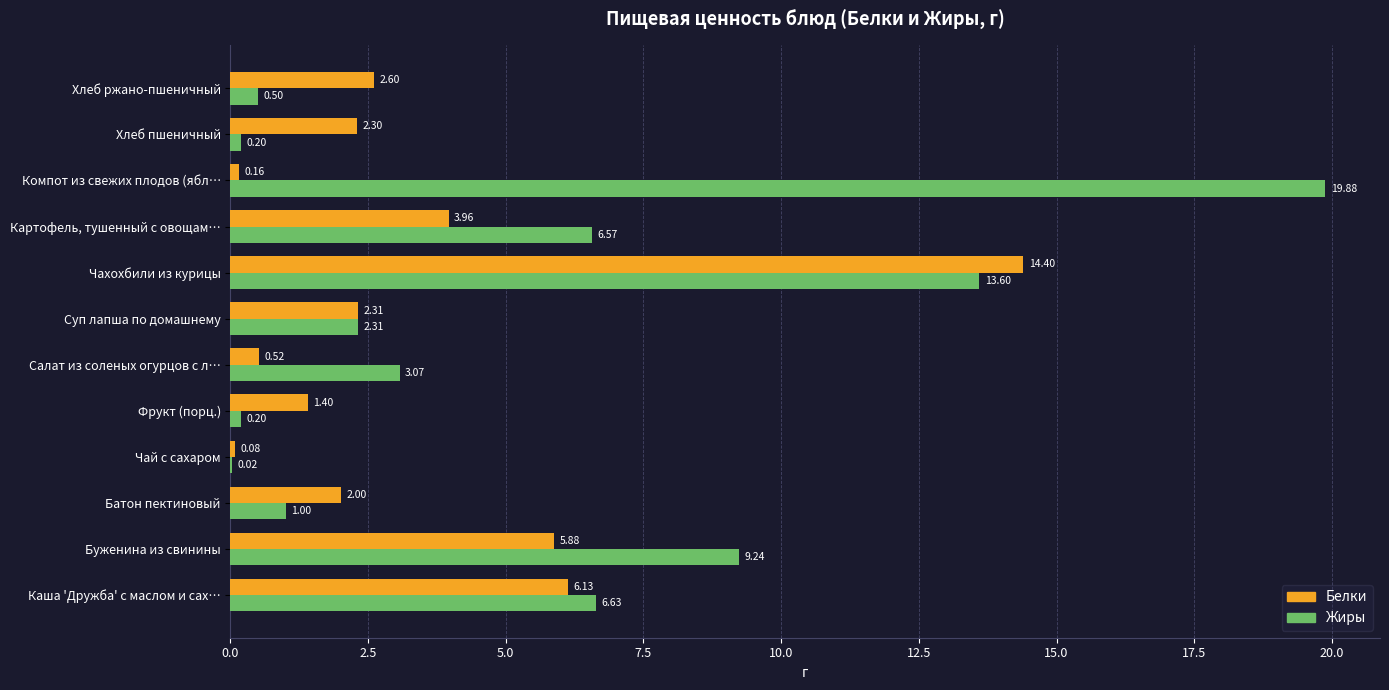

At which category is the sum across all series the highest?

Чахохбили из курицы